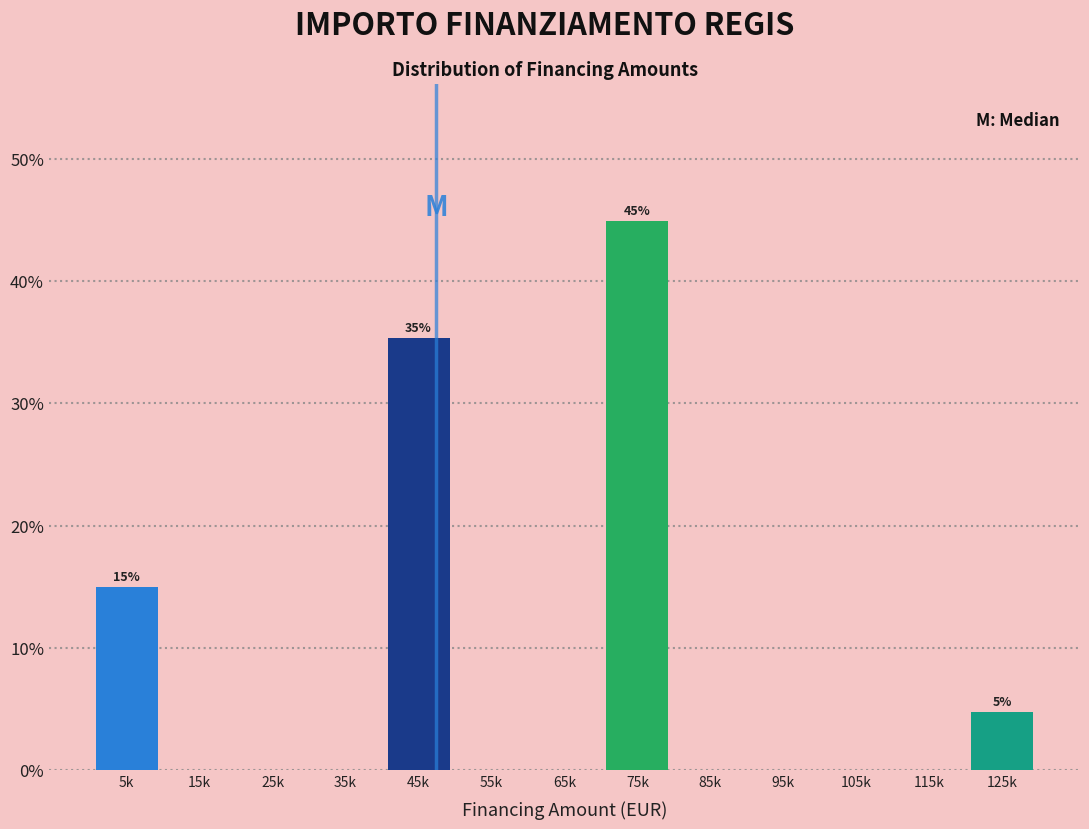

Reading left to right, extract all data points from this chart.

5k=15.0	15k=0.0	25k=0.0	35k=0.0	45k=35.4	55k=0.0	65k=0.0	75k=44.9	85k=0.0	95k=0.0	105k=0.0	115k=0.0	125k=4.8